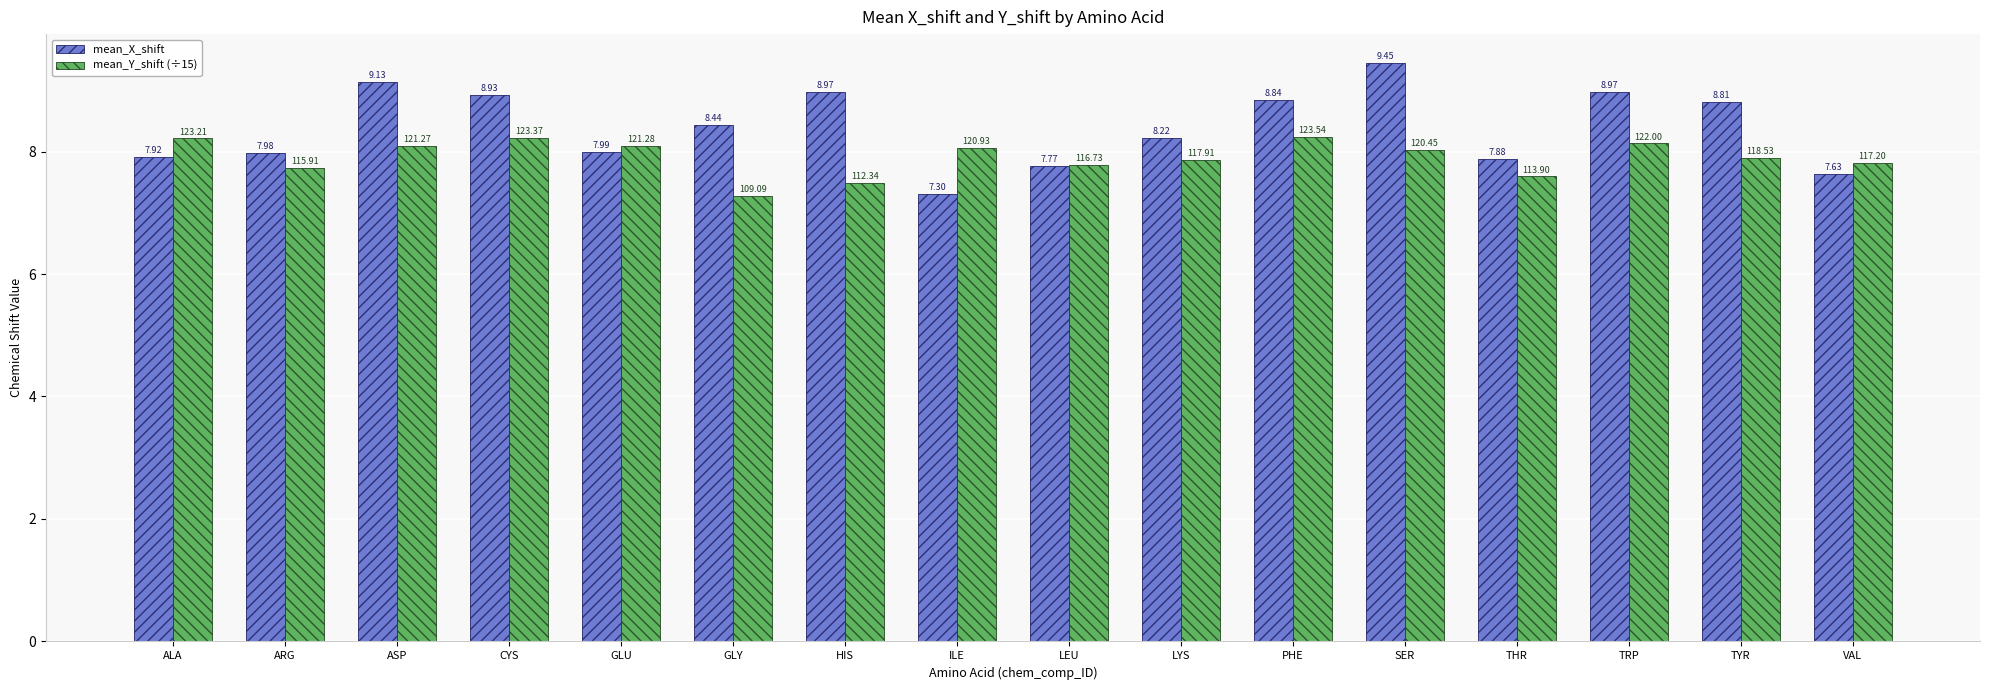

What is the value of the mean_Y_shift (÷15) bar at the 16th from the left?

7.8